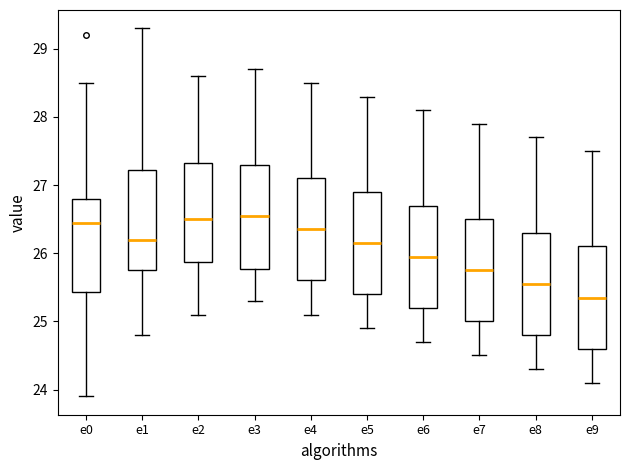

Reading left to right, transcribe this box plot: for each box, give where its median line is, the range the box spans, and where its two whiskers end, as read against the y-axis. The values are not printed on the chart, so give them approximately, as read against the axis.

e0: median 26.5, box 25.4 to 26.8, whiskers 23.9 to 28.5
e1: median 26.2, box 25.8 to 27.2, whiskers 24.8 to 29.3
e2: median 26.5, box 25.9 to 27.3, whiskers 25.1 to 28.6
e3: median 26.6, box 25.8 to 27.3, whiskers 25.3 to 28.7
e4: median 26.4, box 25.6 to 27.1, whiskers 25.1 to 28.5
e5: median 26.2, box 25.4 to 26.9, whiskers 24.9 to 28.3
e6: median 26.0, box 25.2 to 26.7, whiskers 24.7 to 28.1
e7: median 25.8, box 25.0 to 26.5, whiskers 24.5 to 27.9
e8: median 25.6, box 24.8 to 26.3, whiskers 24.3 to 27.7
e9: median 25.4, box 24.6 to 26.1, whiskers 24.1 to 27.5